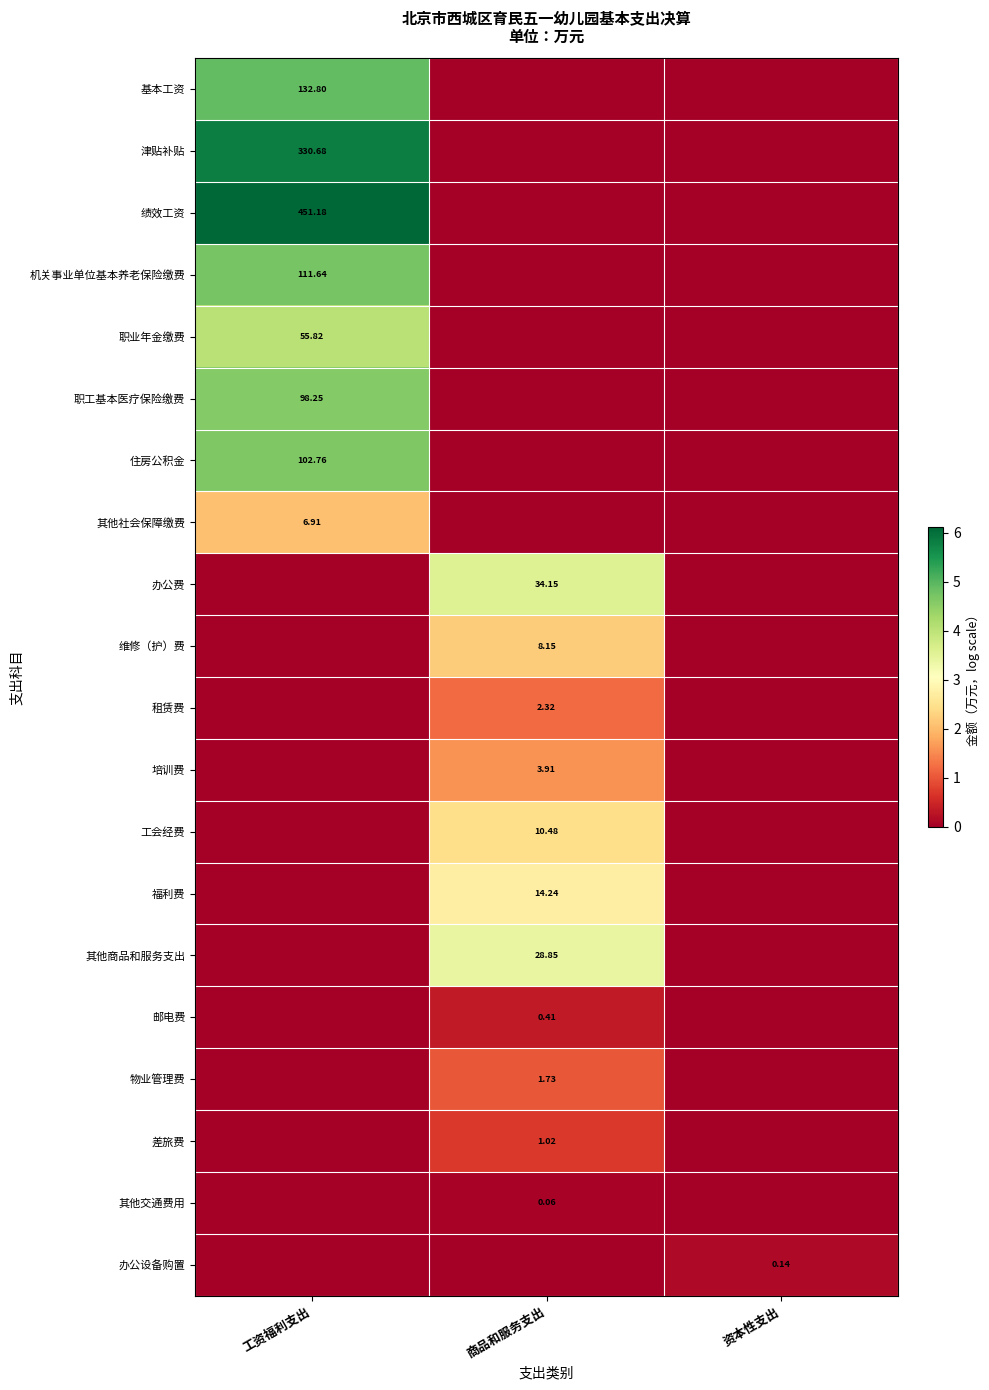

Is the value of 职业年金缴费 at 工资福利支出 greater than the value of 津贴补贴 at 工资福利支出?

No